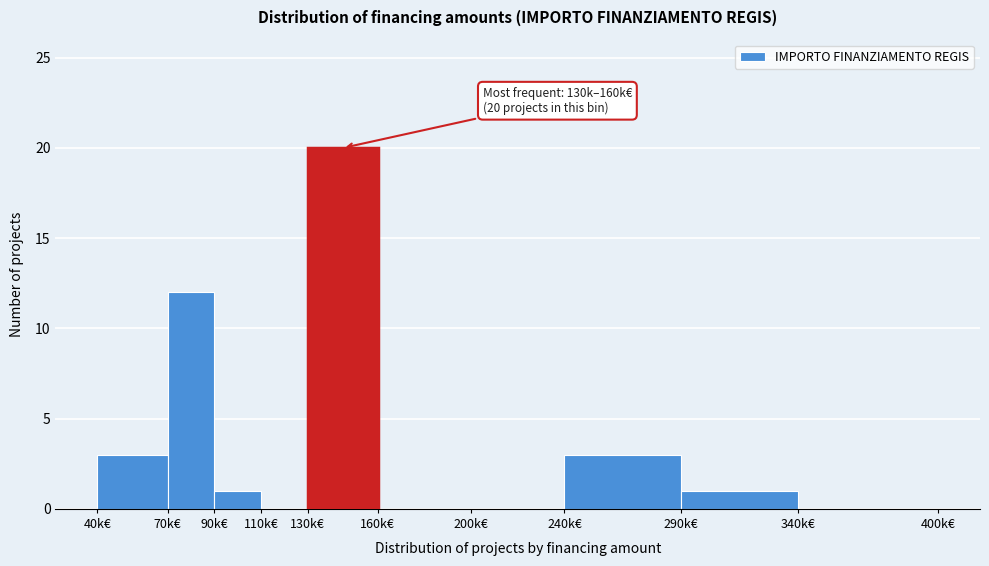

Reading left to right, extract all data points from this chart.

40k€=3	70k€=12	90k€=1	110k€=0	130k€=20	160k€=0	200k€=0	240k€=3	290k€=1	340k€=0